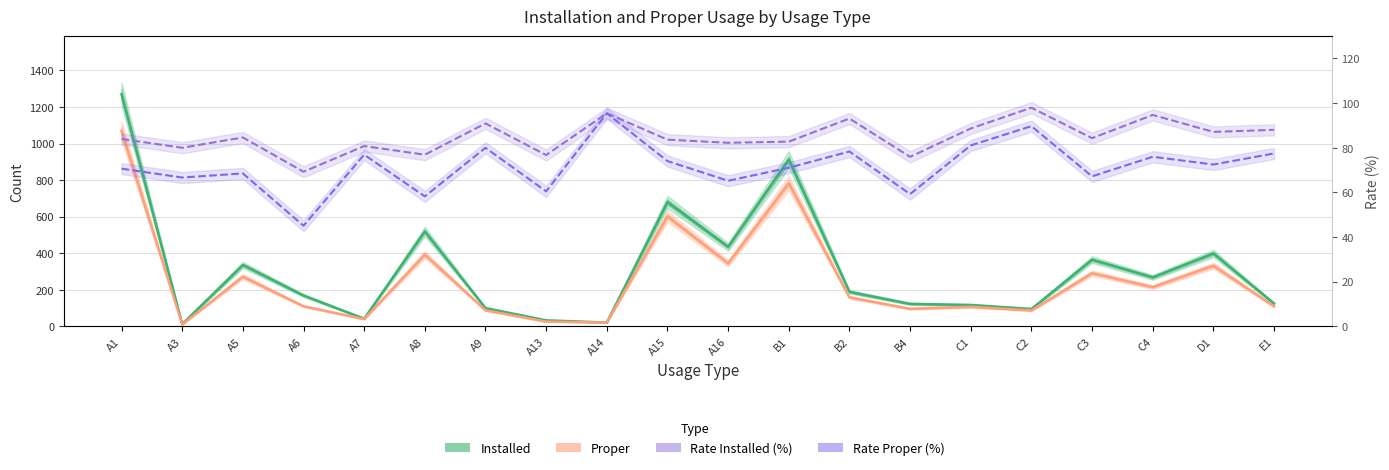

Rank the series by their maximum value, from lowest to highest.

Rate Proper (%), Rate Installed (%), Proper, Installed